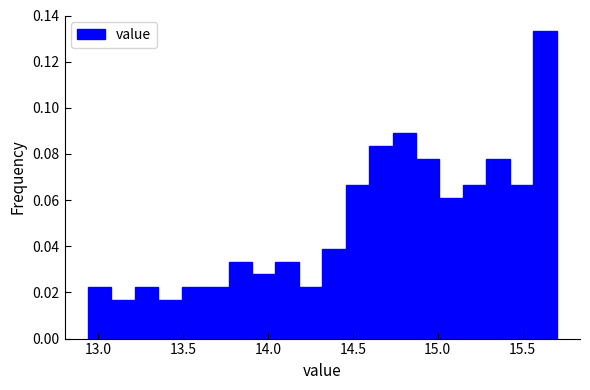

Around what value on the x-axis is the tallest bar? Give the approximate position of its centre, as read against the axis.

15.65